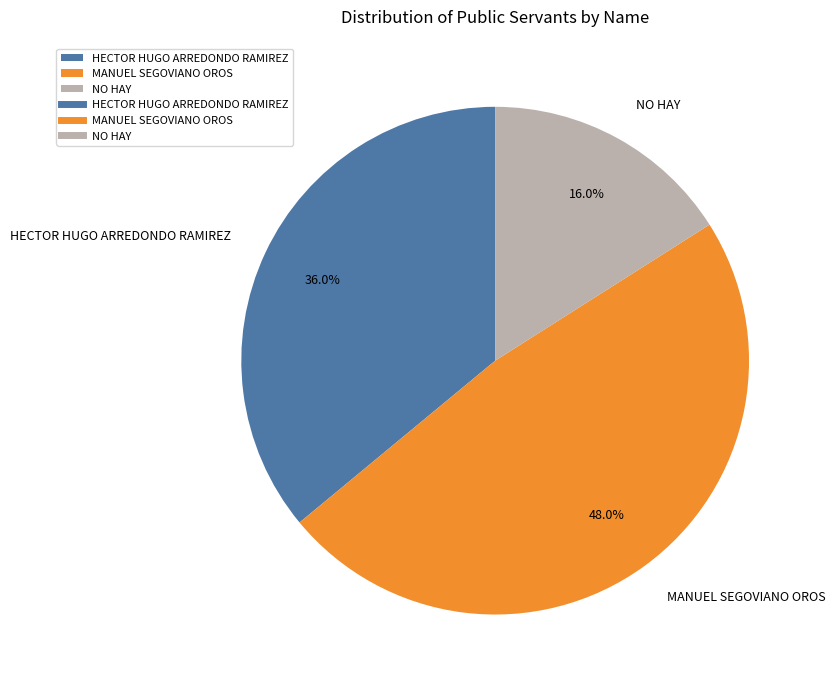

Which category has the smallest portion of the pie?

NO HAY